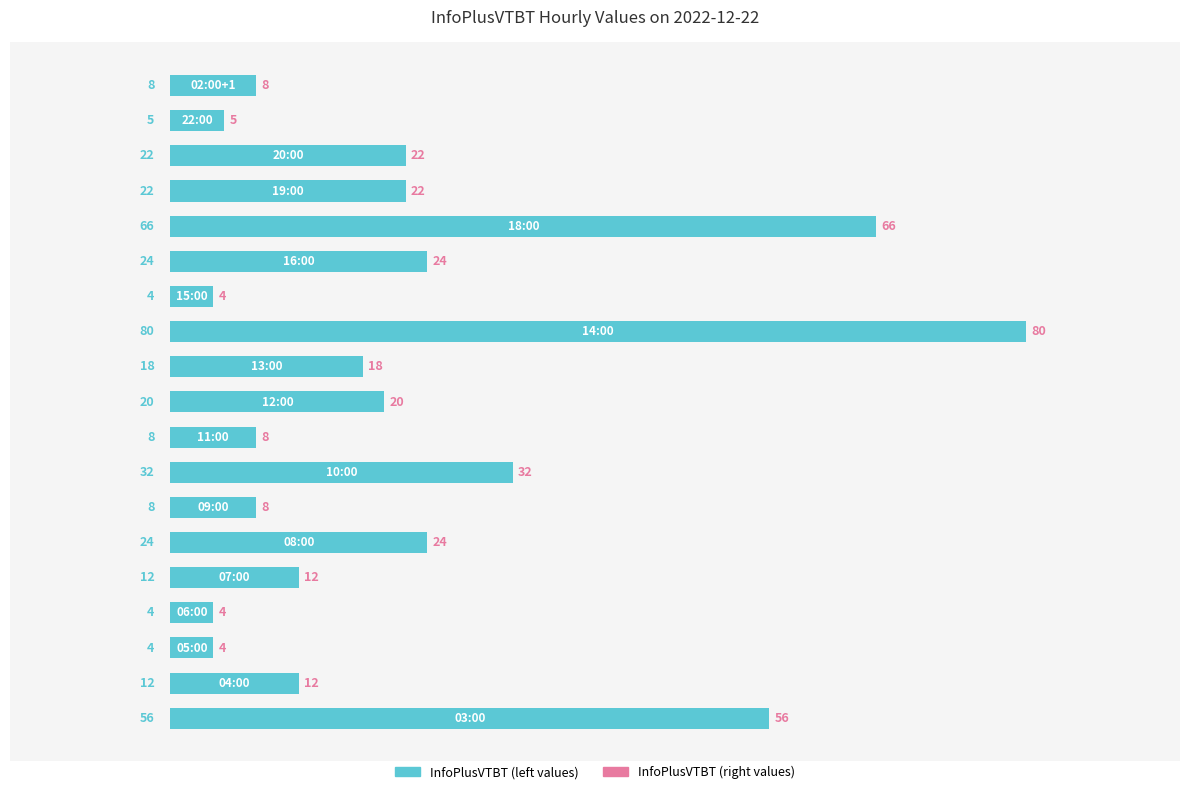

What is the difference between the maximum and minimum values?

76